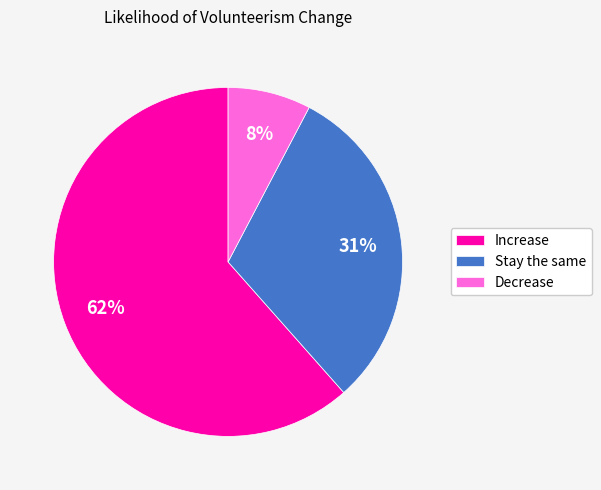

Do Increase and Stay the same together represent more than half of the pie?

Yes